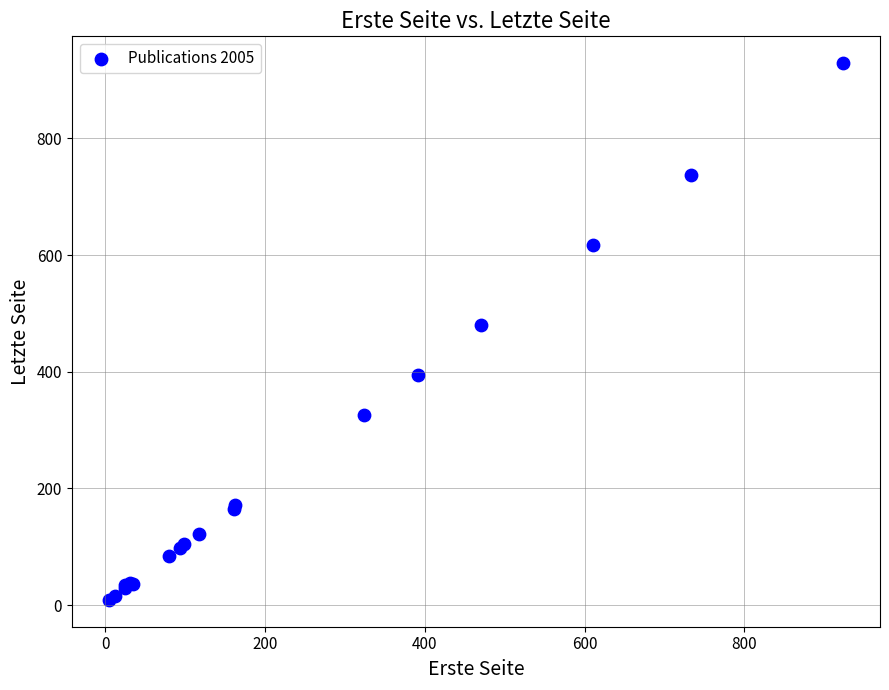

What Y value in the scatter plot is closest to 469?

480